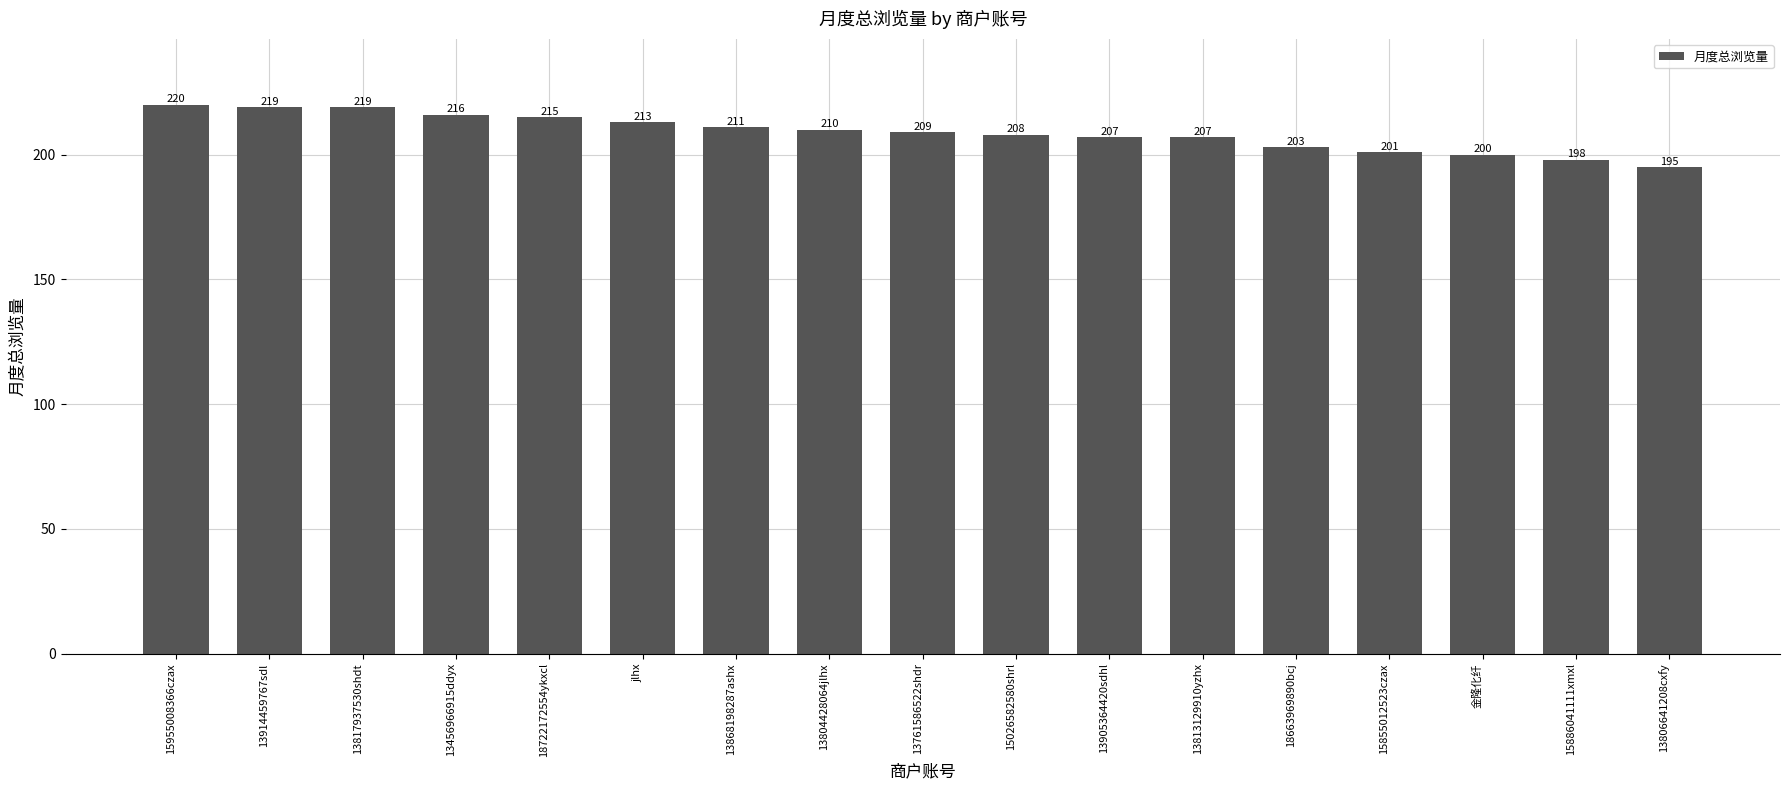

Reading right to left, list all the values displayed in this chart.

195	198	200	201	203	207	207	208	209	210	211	213	215	216	219	219	220